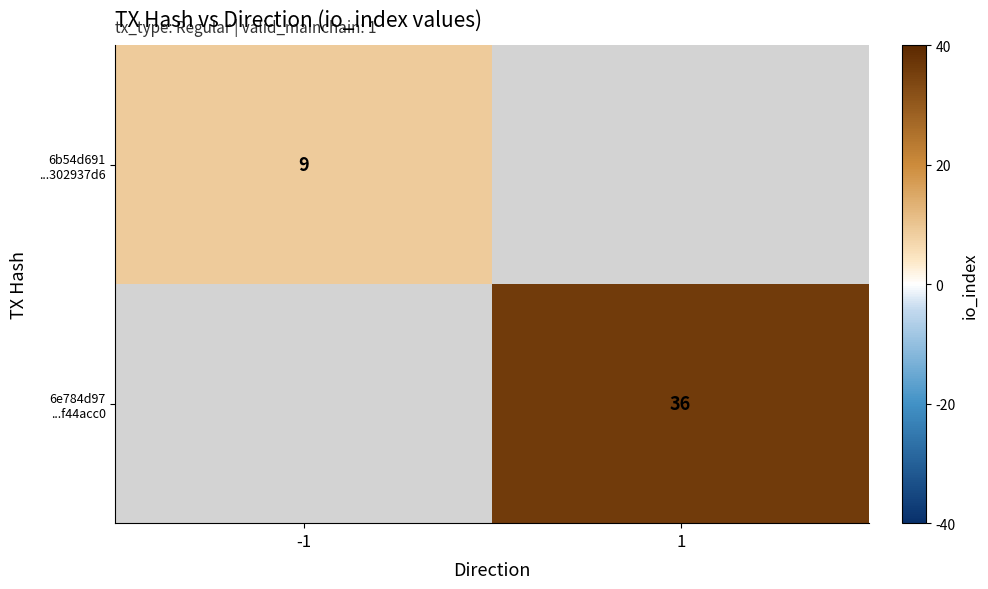

Which category has the lowest value in the 6b54d691 ...302937d6 series?

-1